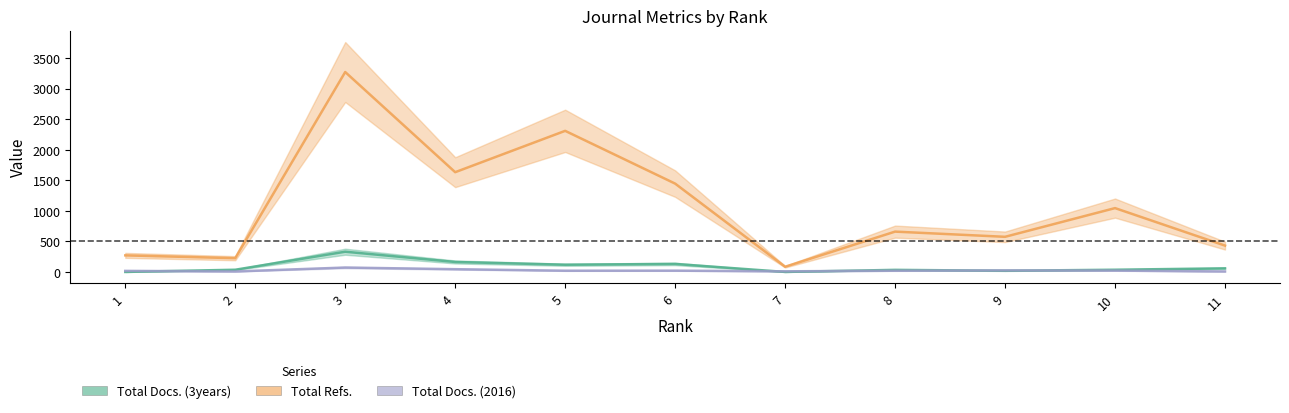

How many data points in Total Refs. are above 660?

5